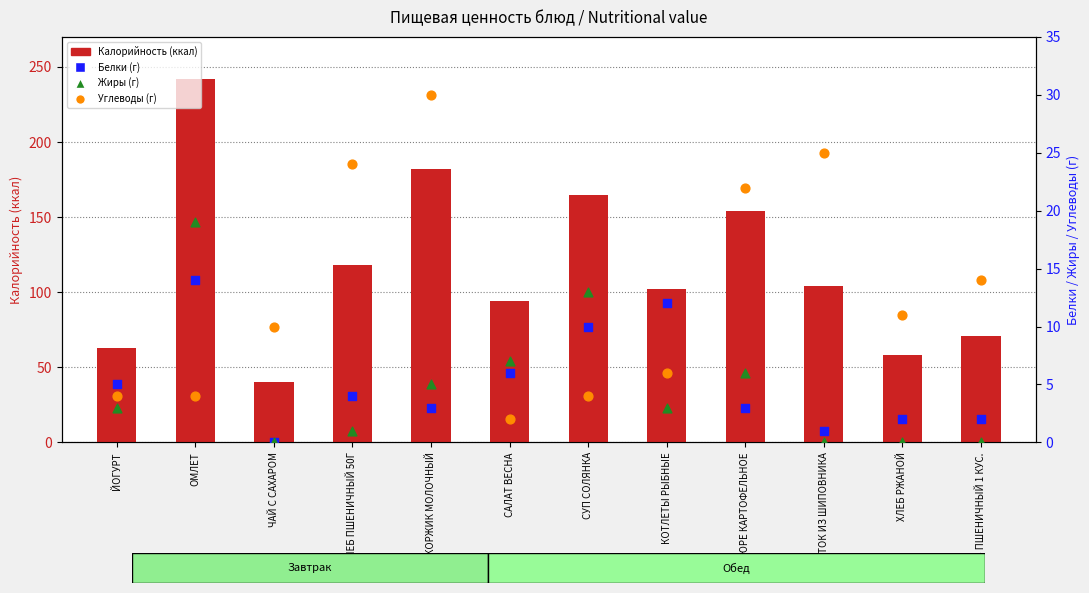

At which category is the sum across all series the highest?

ОМЛЕТ